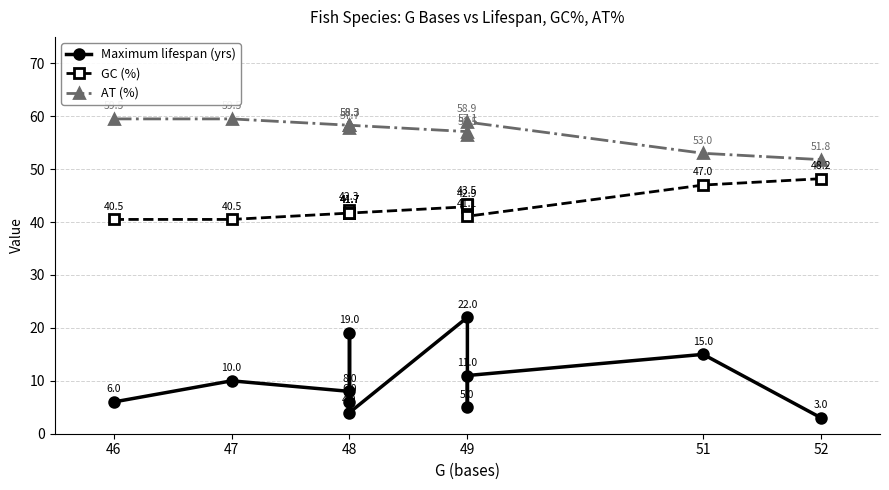

True or false: Maximum lifespan (yrs) and GC (%) intersect in this chart.

False